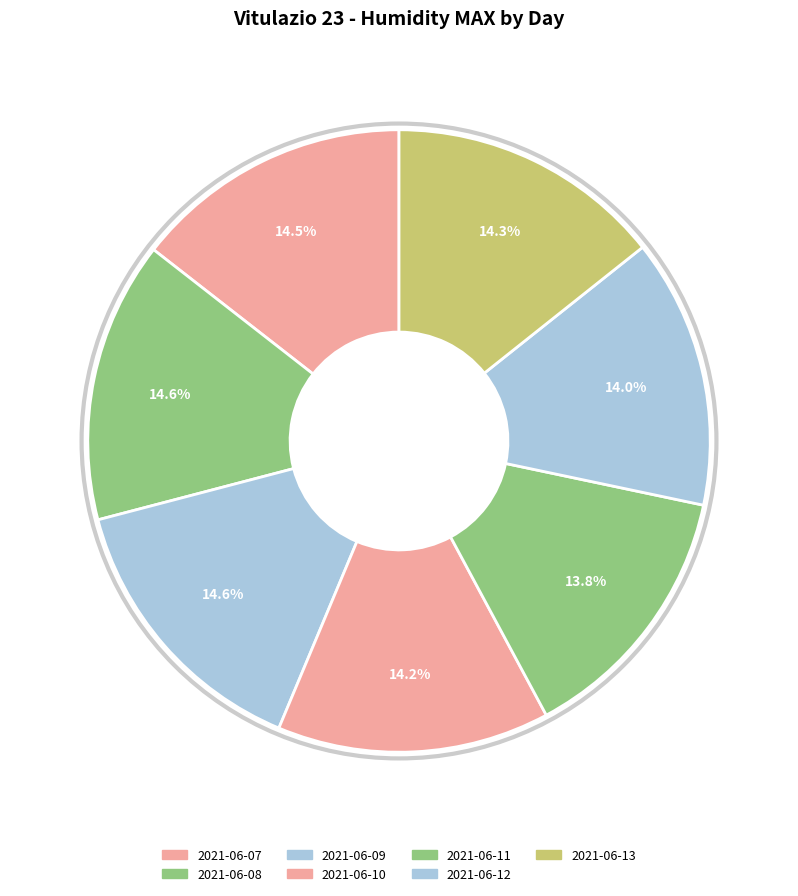

What is the change in value from 2021-06-07 to 2021-06-10?

-2